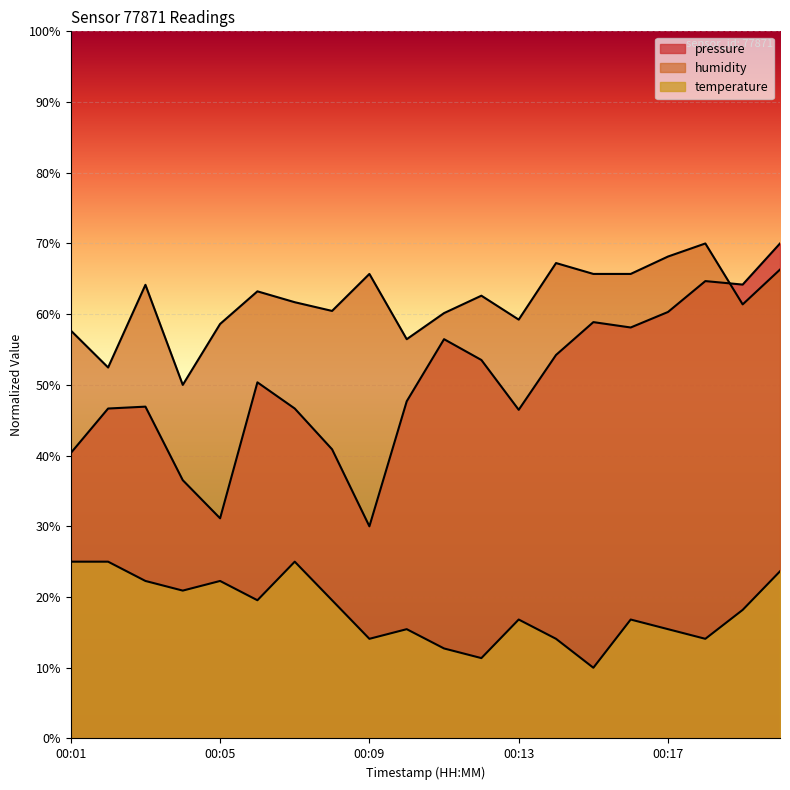

True or false: humidity and temperature cross at least once.

False